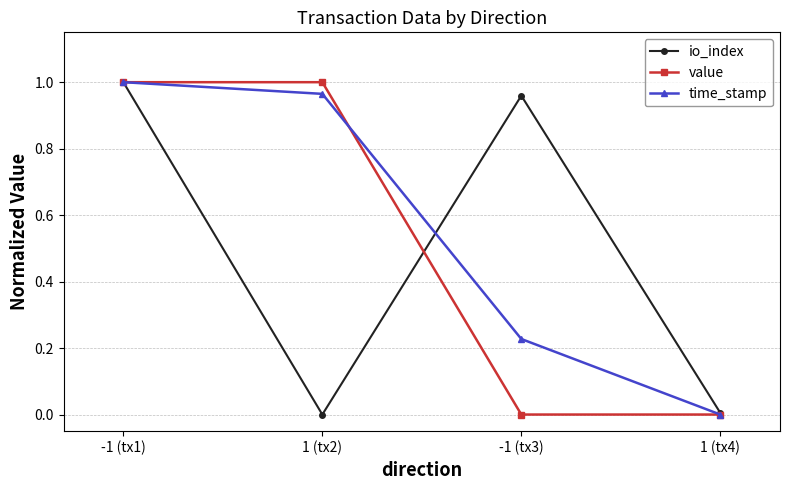

The io_index series shows 1.7 at -1 (tx1). True or false?

False